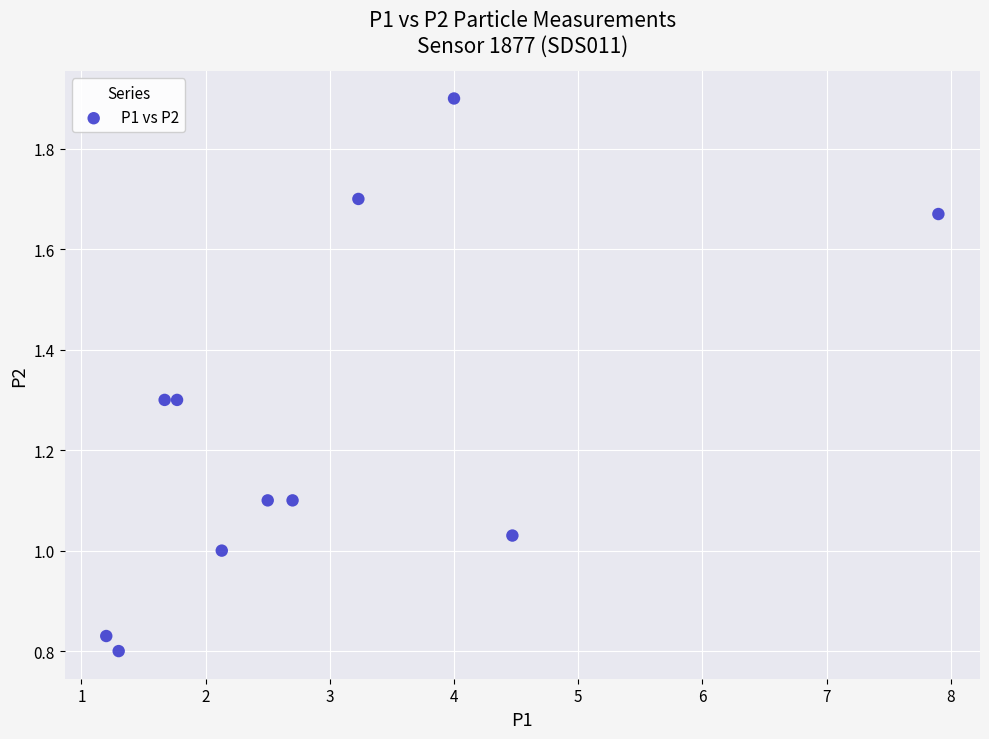

What is the range of X values (max minus min)?

6.7